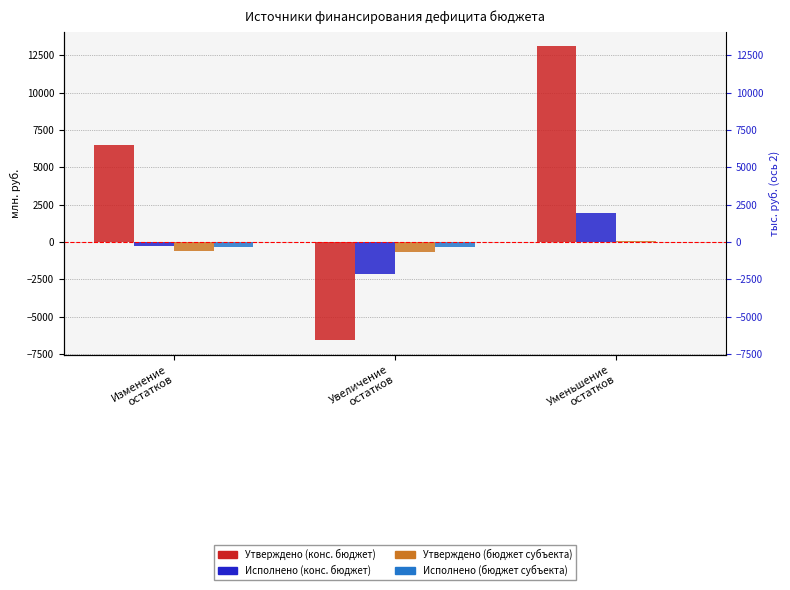

Reading right to left, list all the values displayed in this chart.

Утверждено (конс. бюджет): 13090.7	-6579.0	6511.7
Исполнено (конс. бюджет): 1928.2	-2171.8	-243.6
Утверждено (бюджет субъекта): 40.2	-680.5	-640.3
Исполнено (бюджет субъекта): 10.0	-340.2	-330.2